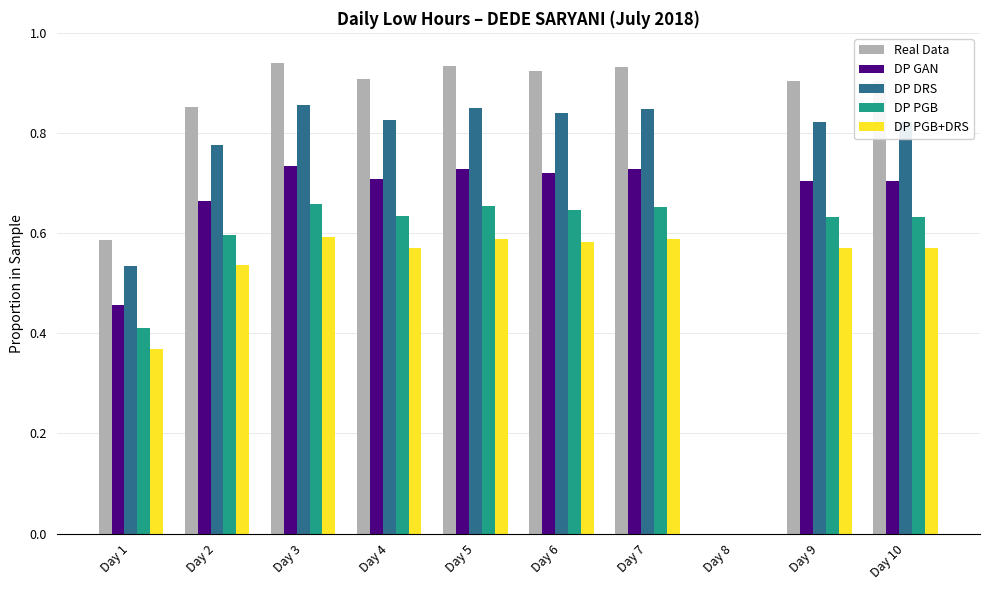

Which series has the largest total across all categories?

Real Data